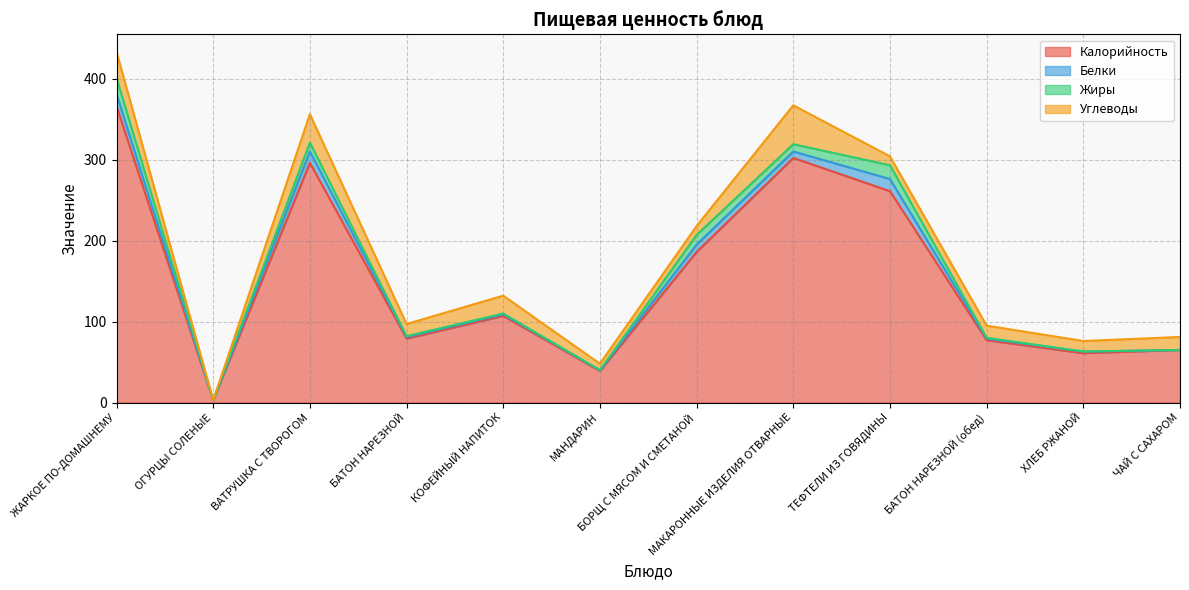

What is the difference between the highest and lowest values at БОРЩ С МЯСОМ И СМЕТАНОЙ?

177